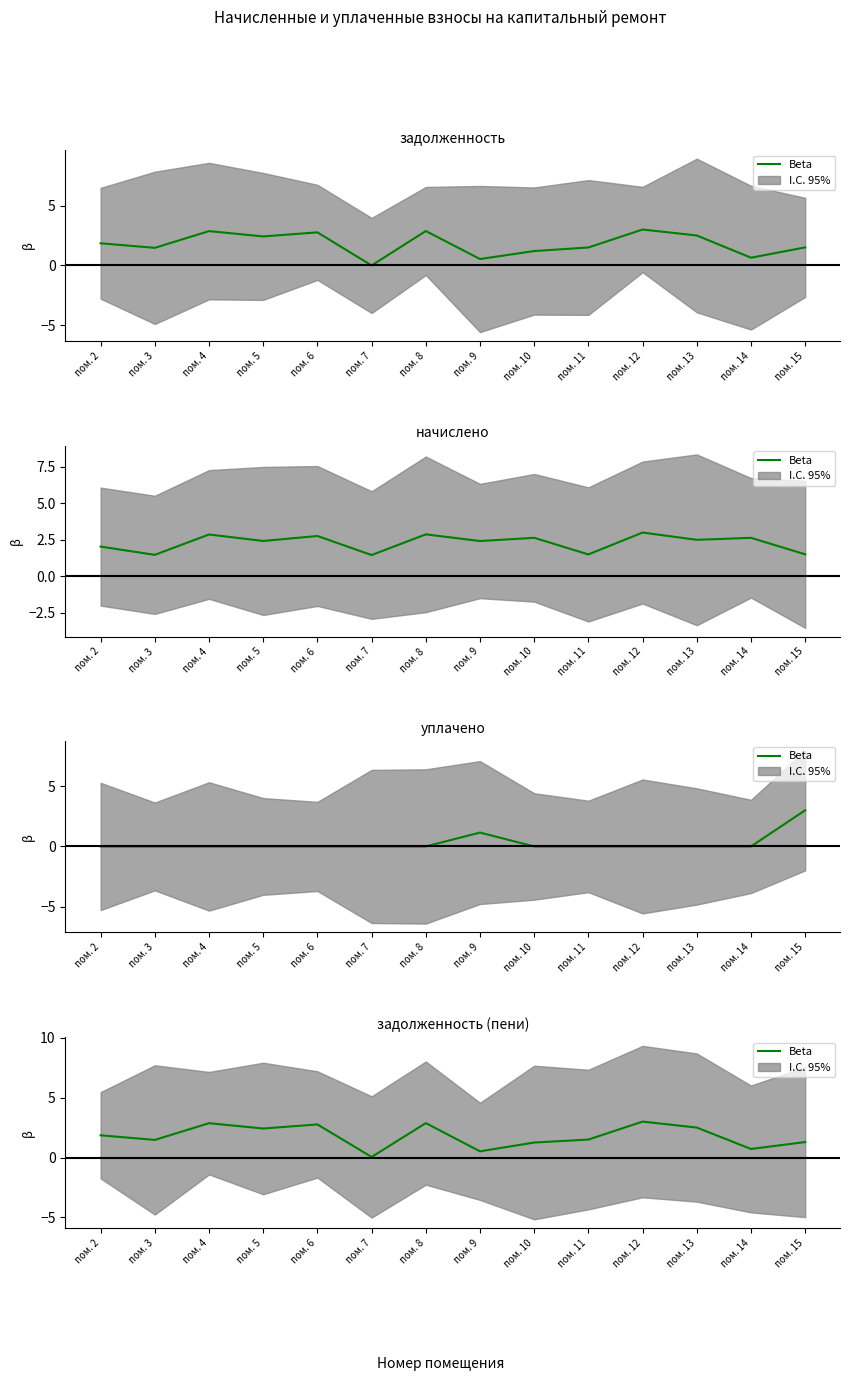

Which has a higher value, пом. 14 or пом. 2?

пом. 2